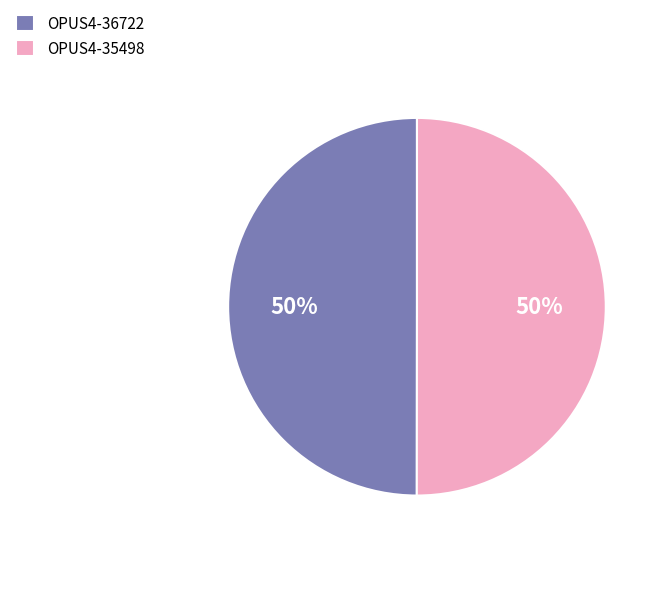

Approximately how many times larger is the value at OPUS4-36722 compared to OPUS4-35498?

1.0